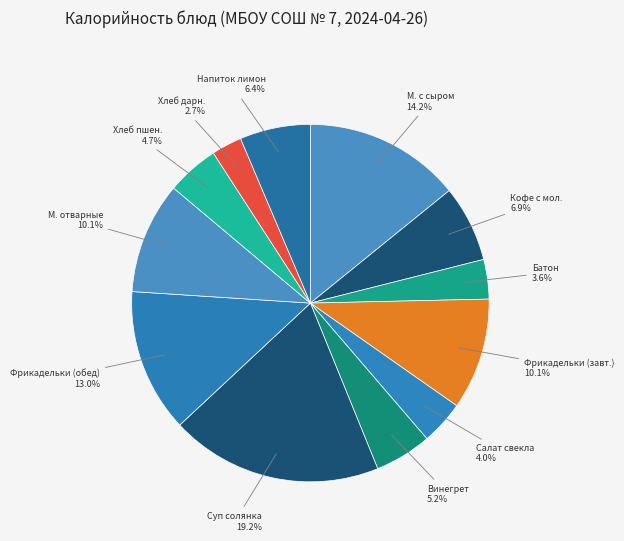

Which has a higher value, Напиток лимон or Салат свекла?

Напиток лимон